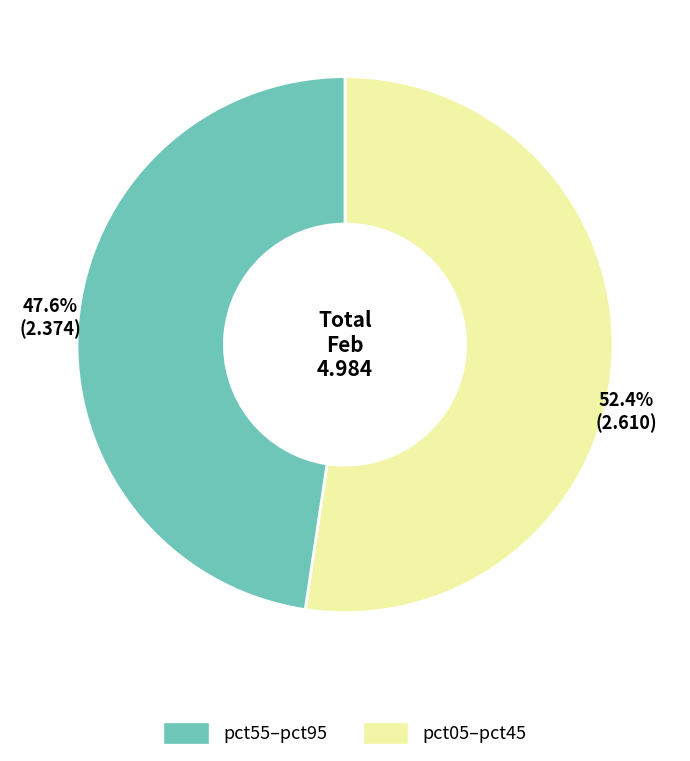

How many segments does this pie chart have?

2